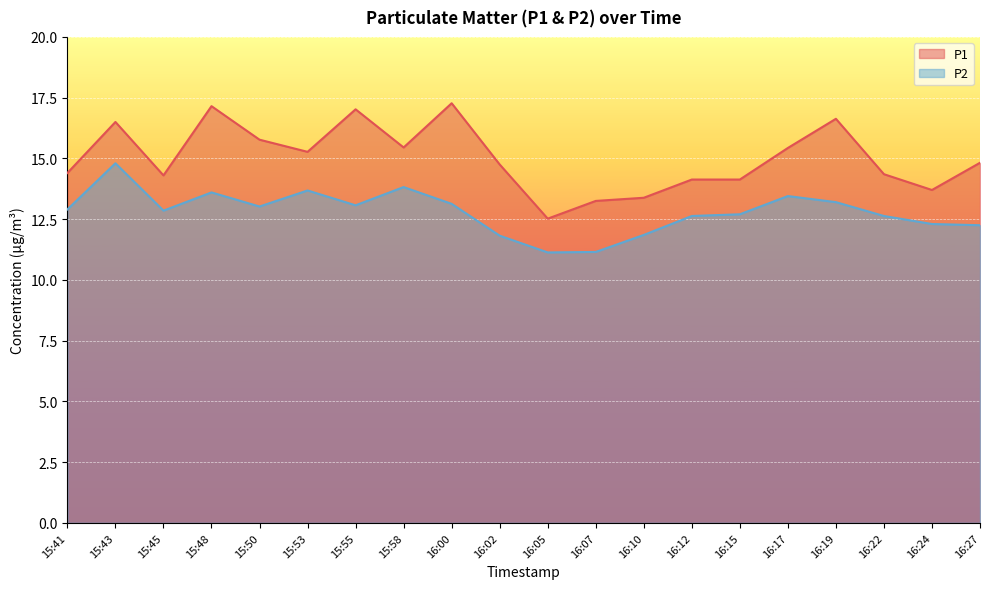

What is the difference between the highest and lowest values at 16:17?

2.0